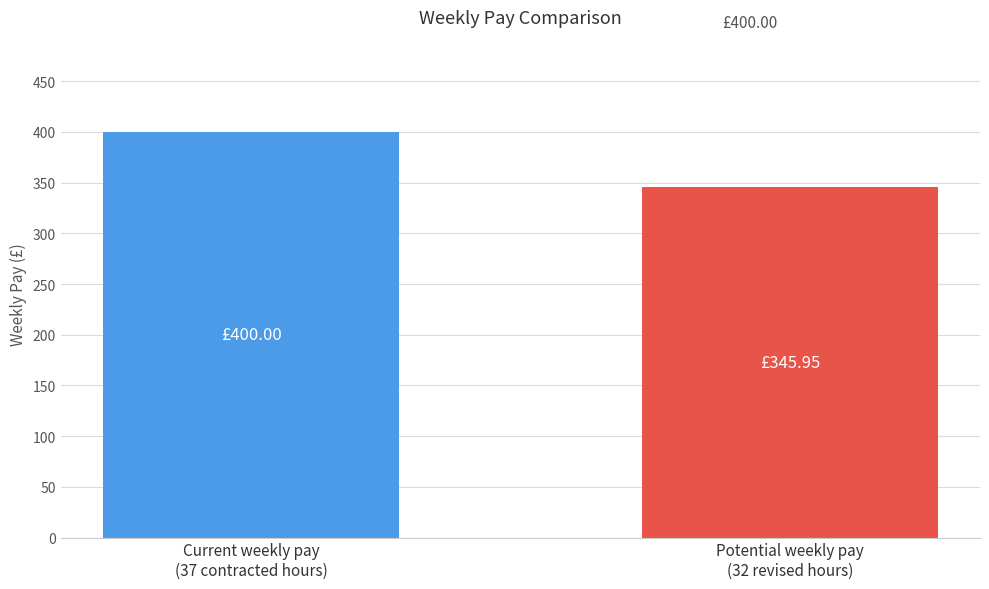

List the labels in order of value, largest first.

Current weekly pay
(37 contracted hours), Potential weekly pay
(32 revised hours)